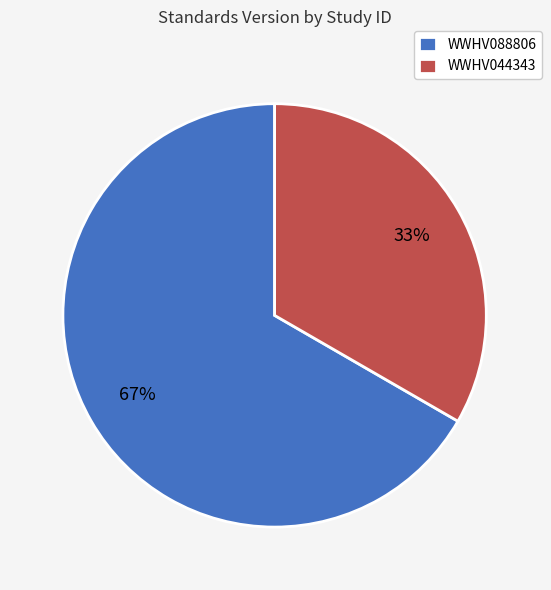

Which category accounts for the majority?

WWHV088806